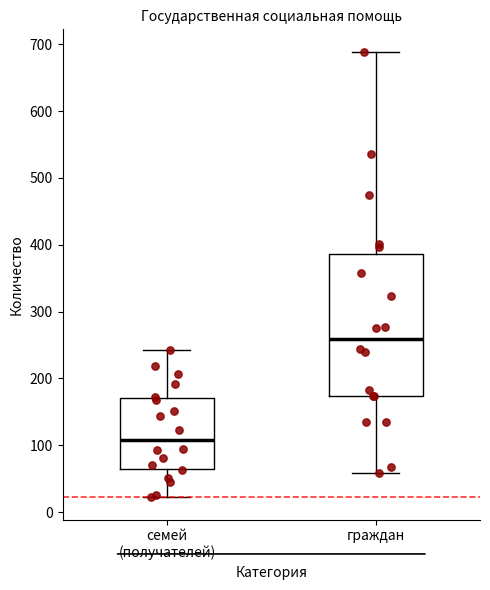

Reading left to right, read every box against the y-axis: the position of its median line, the range the box covers, and the ends of its whiskers. The values are not printed on the chart, so give them approximately, as read against the axis.

семей (получателей): median 110, box 70 to 170, whiskers 20 to 240
граждан: median 260, box 170 to 390, whiskers 60 to 690